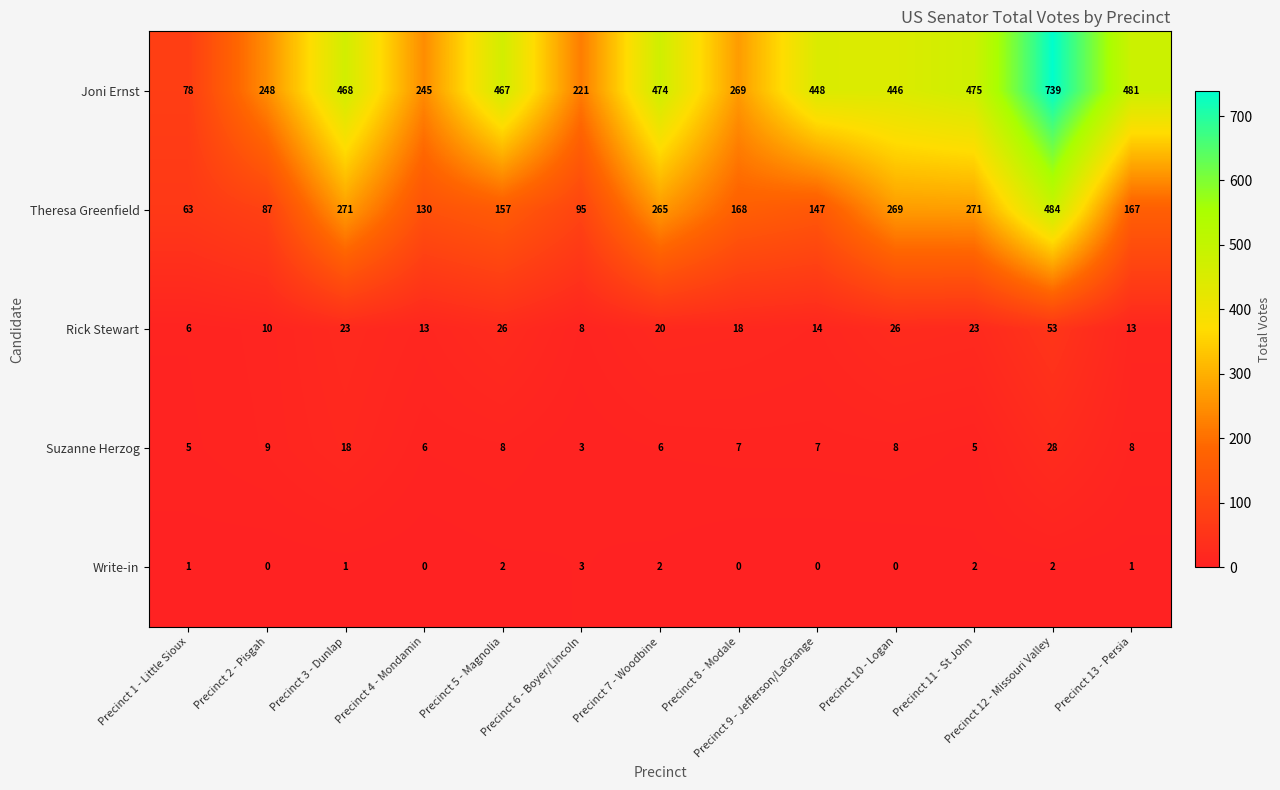

What is the difference between the Joni Ernst values at Precinct 8 - Modale and Precinct 3 - Dunlap?

199